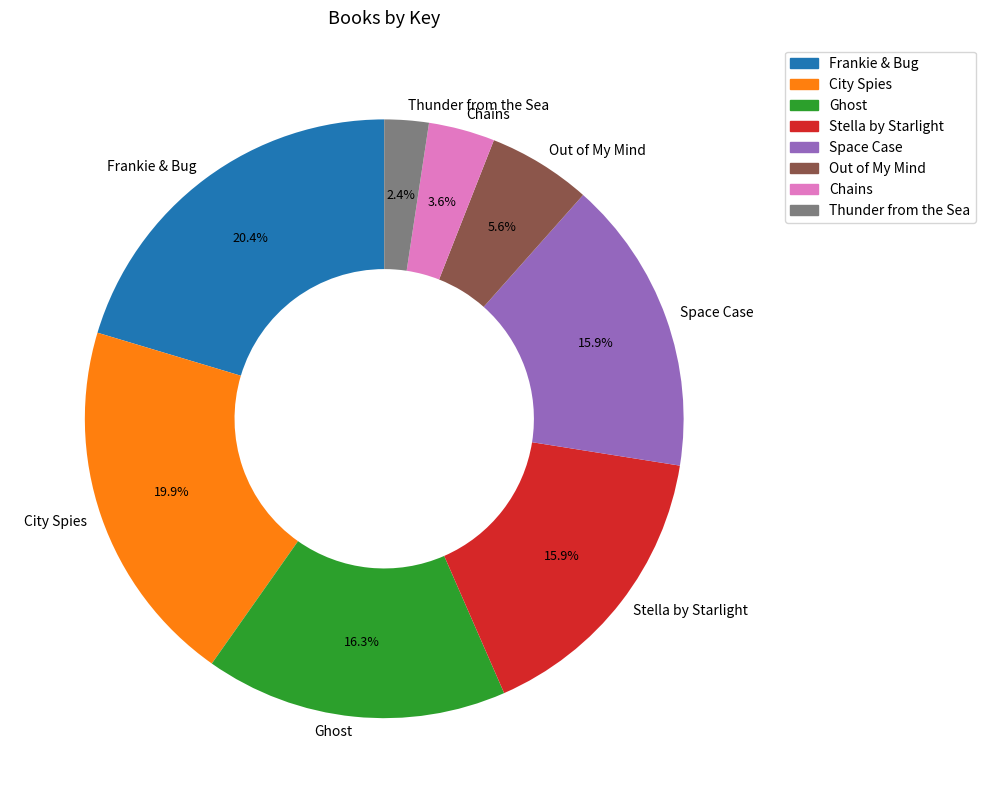

Does Ghost account for over 50% of the chart?

No